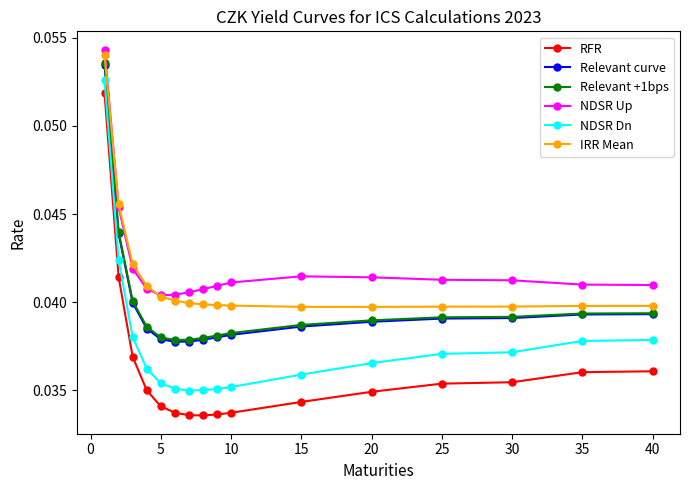

How many lines are shown in the chart?

6